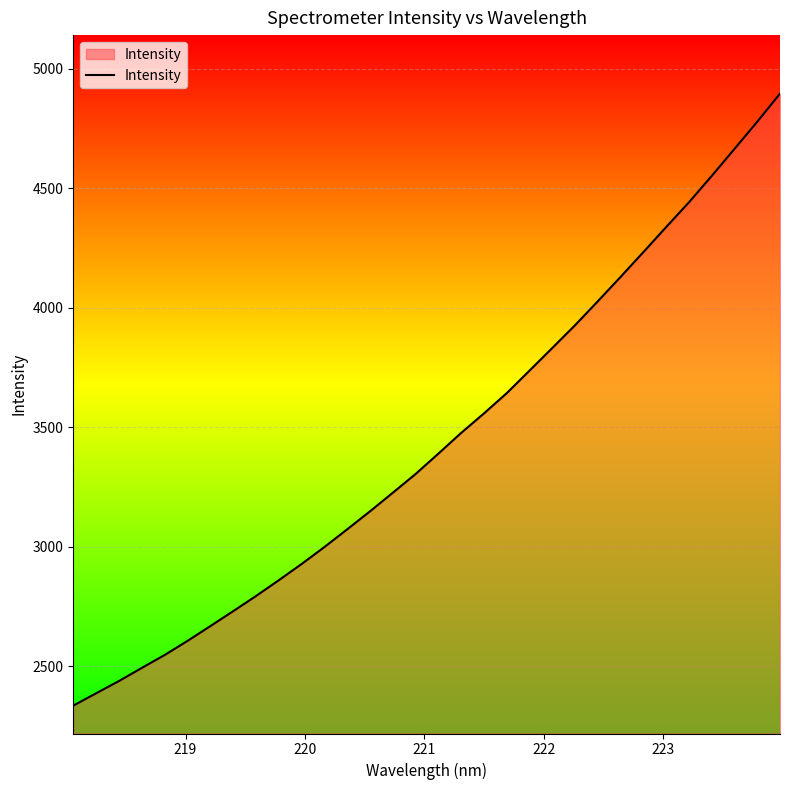

How many distinct data groups are displayed?

1